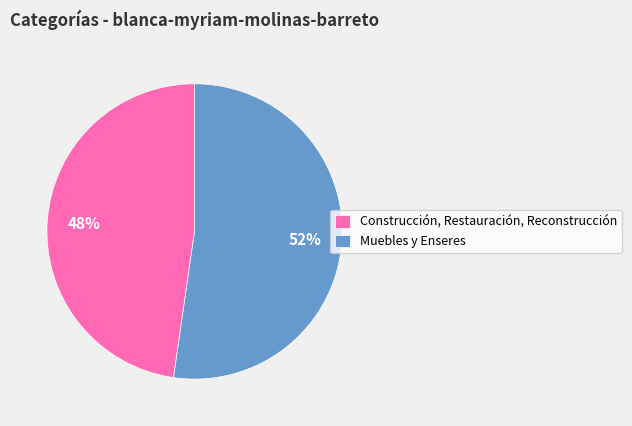

What is the smallest slice in the pie chart?

Construcción, Restauración, Reconstrucción